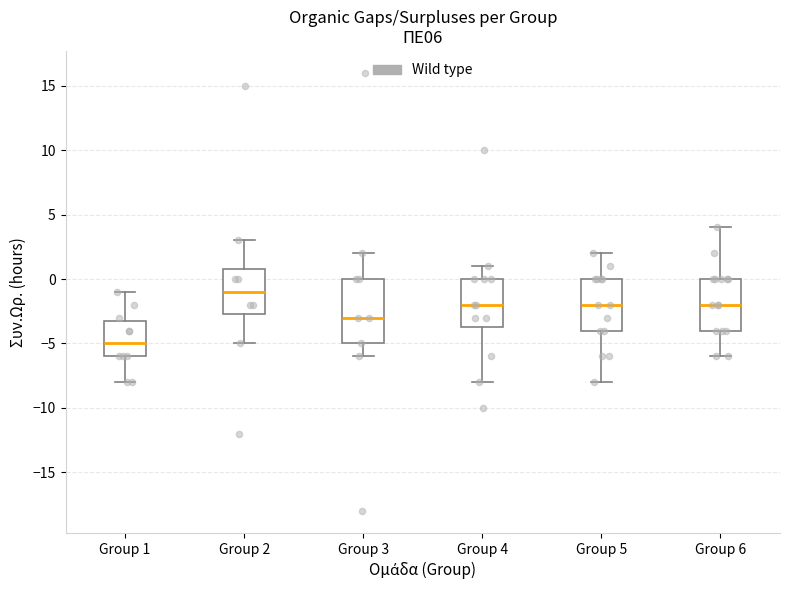

Reading left to right, transcribe this box plot: for each box, give where its median line is, the range the box spans, and where its two whiskers end, as read against the y-axis. The values are not printed on the chart, so give them approximately, as read against the axis.

Group 1: median -5.0, box -6.0 to -3.0, whiskers -8.0 to -1.0
Group 2: median -1.0, box -2.5 to 1.0, whiskers -5.0 to 3.0
Group 3: median -3.0, box -5.0 to 0.0, whiskers -6.0 to 2.0
Group 4: median -2.0, box -3.5 to 0.0, whiskers -8.0 to 1.0
Group 5: median -2.0, box -4.0 to 0.0, whiskers -8.0 to 2.0
Group 6: median -2.0, box -4.0 to 0.0, whiskers -6.0 to 4.0